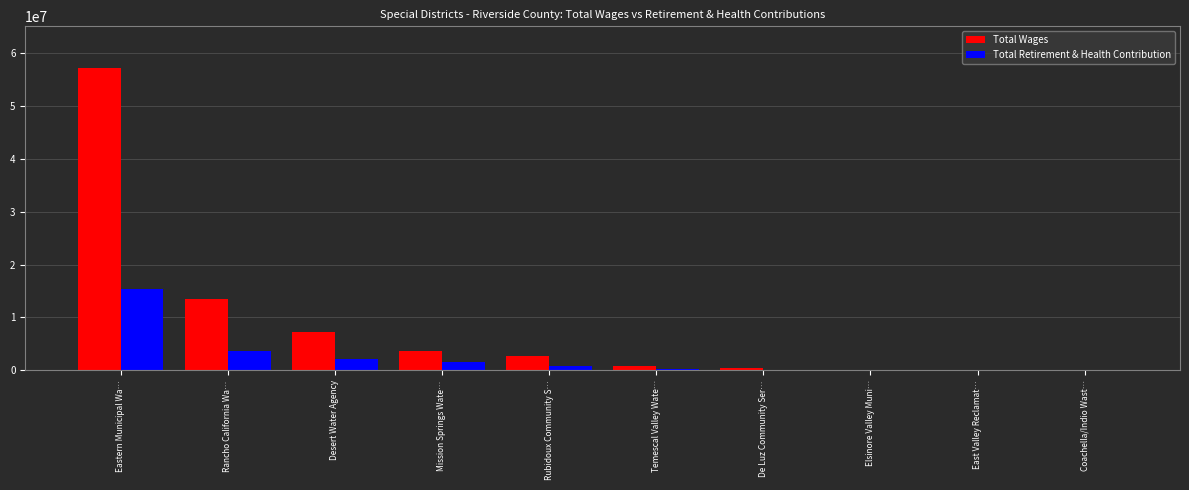

The value of Total Wages at Mission Springs Wate… is 802204. True or false?

False